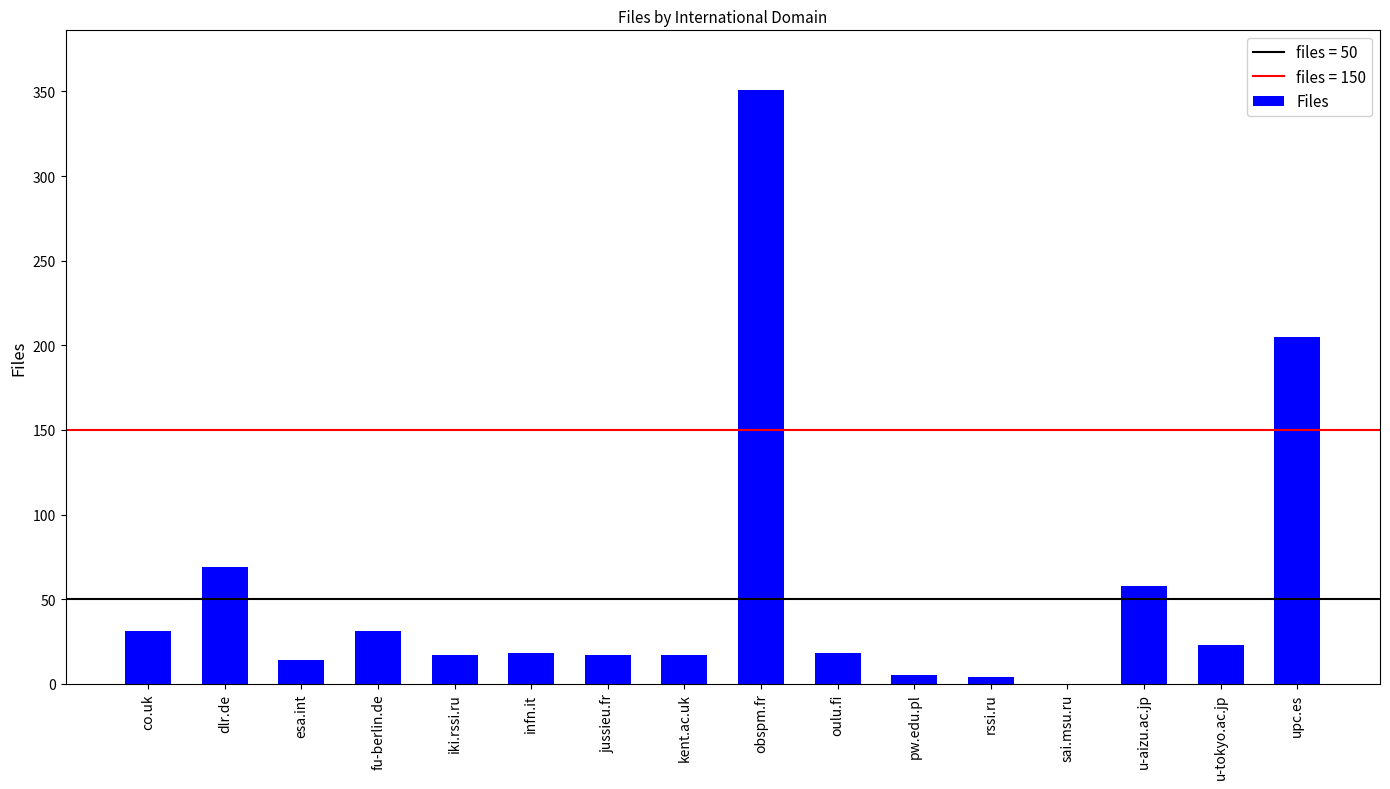

How many positive values are there?

15